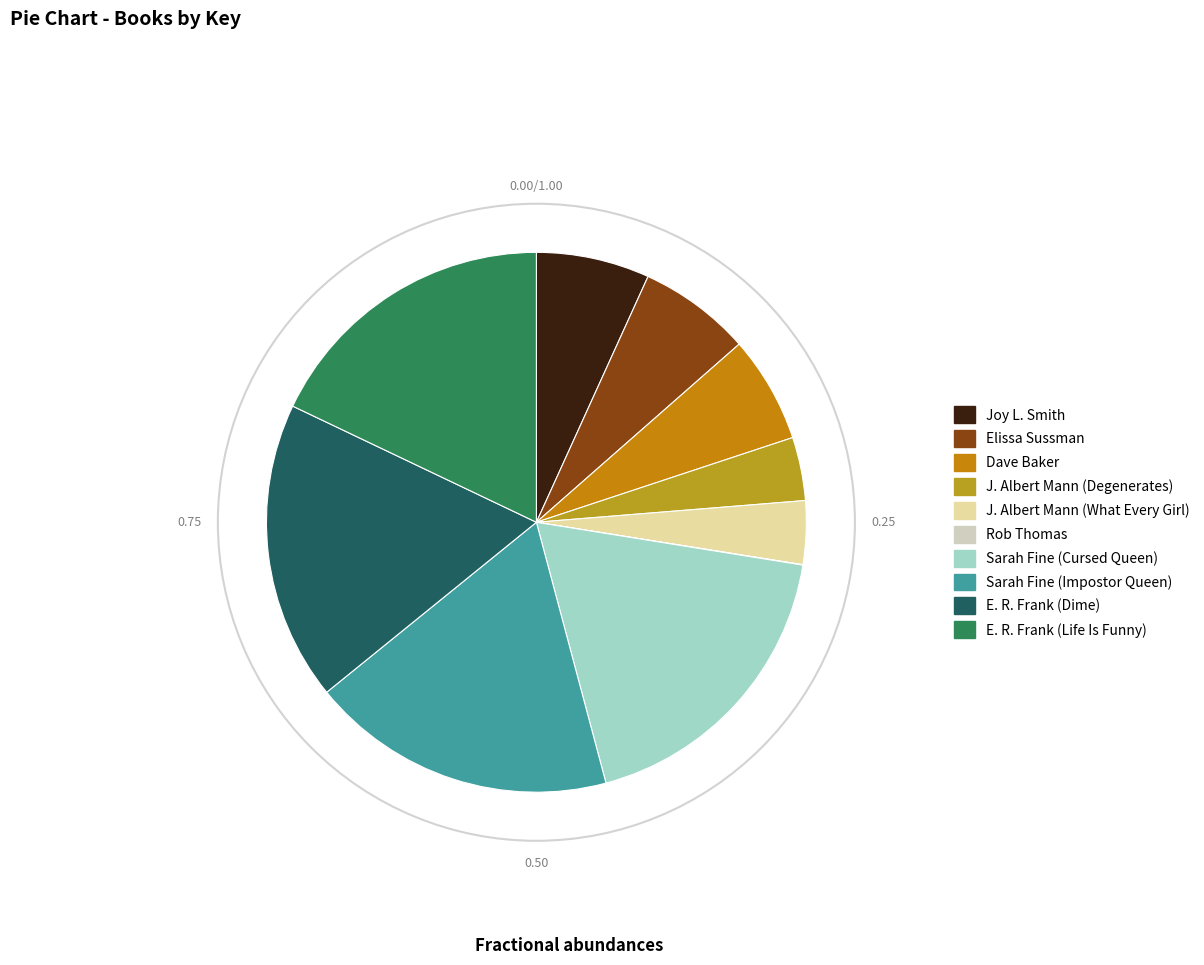

Combined, what portion of the pie is J. Albert Mann (What Every Girl) and Joy L. Smith?

10.6%